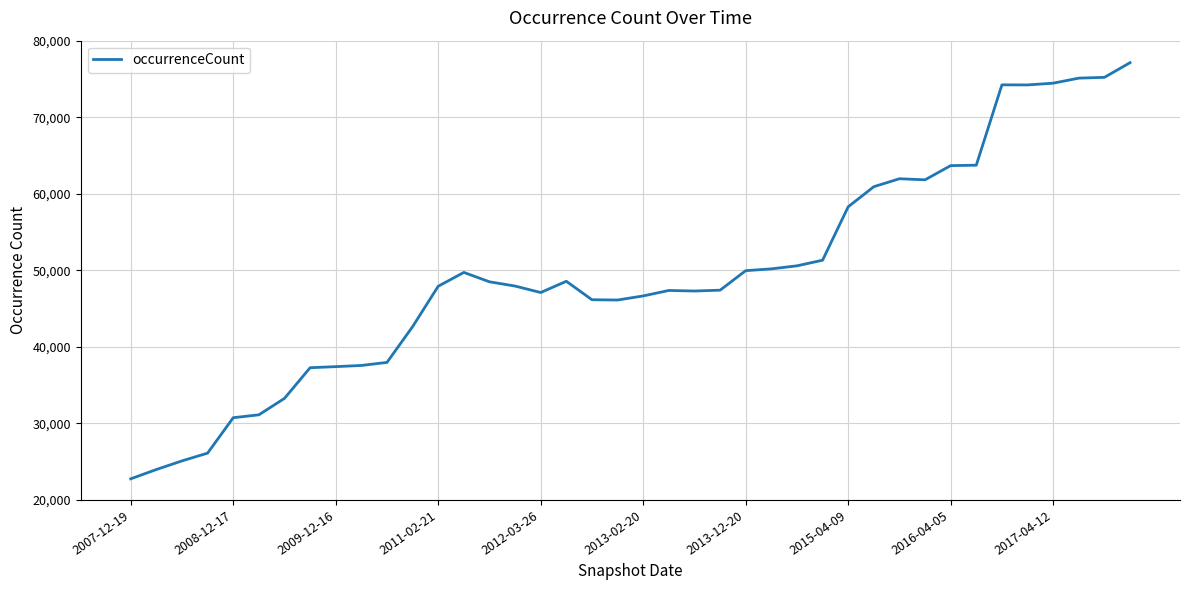

What is the smallest value displayed?

22759